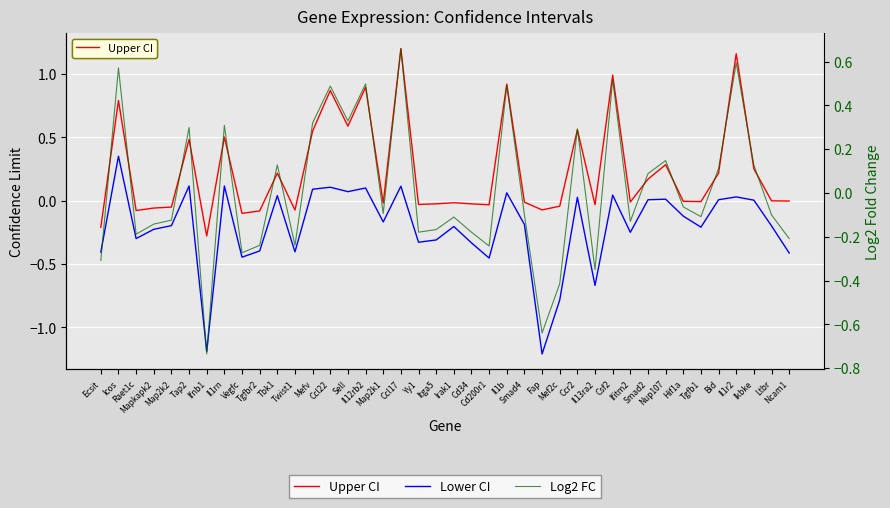

What is the approximate value of Log2 FC at Csf2?

0.5